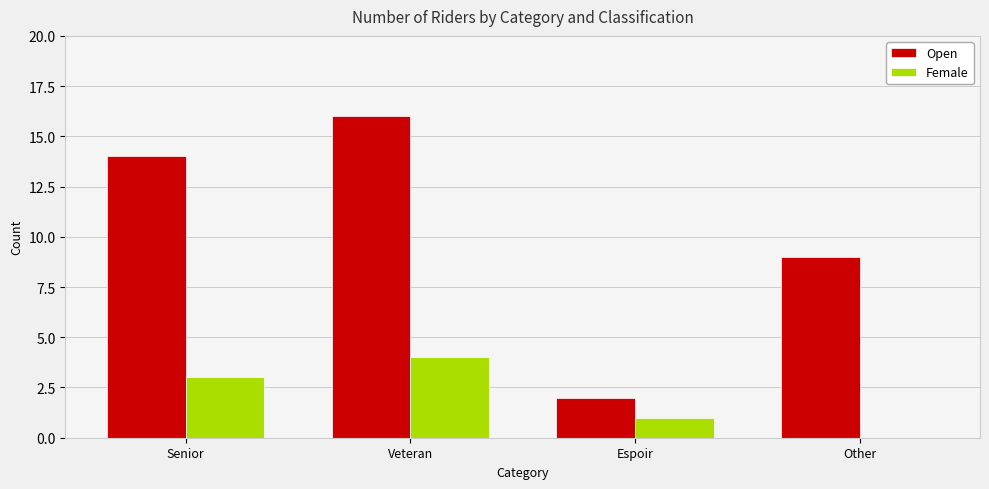

Between Espoir and Other, which series saw the biggest shift?

Open